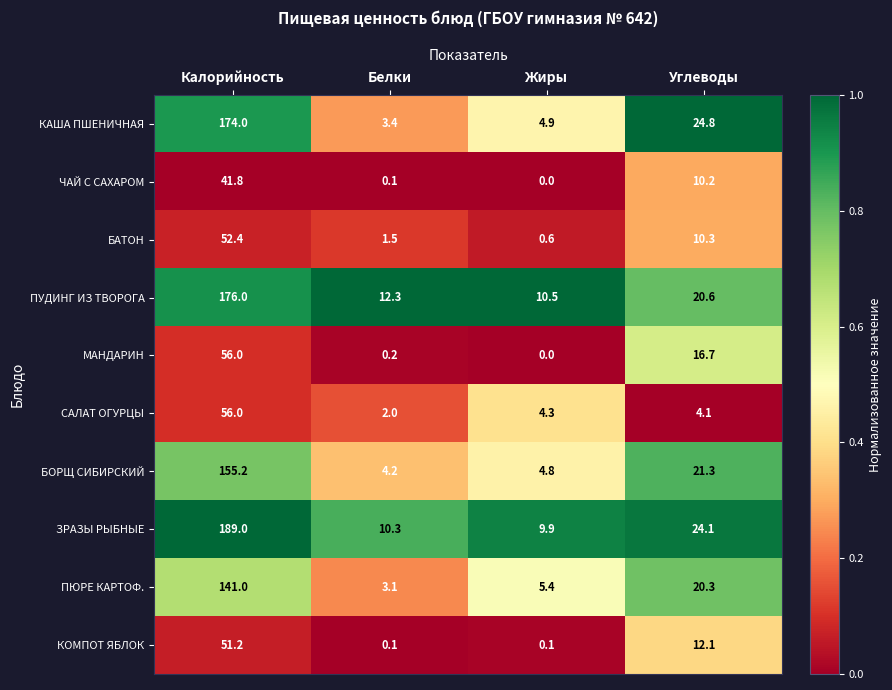

What is the difference between the highest and lowest values at Жиры?

10.5